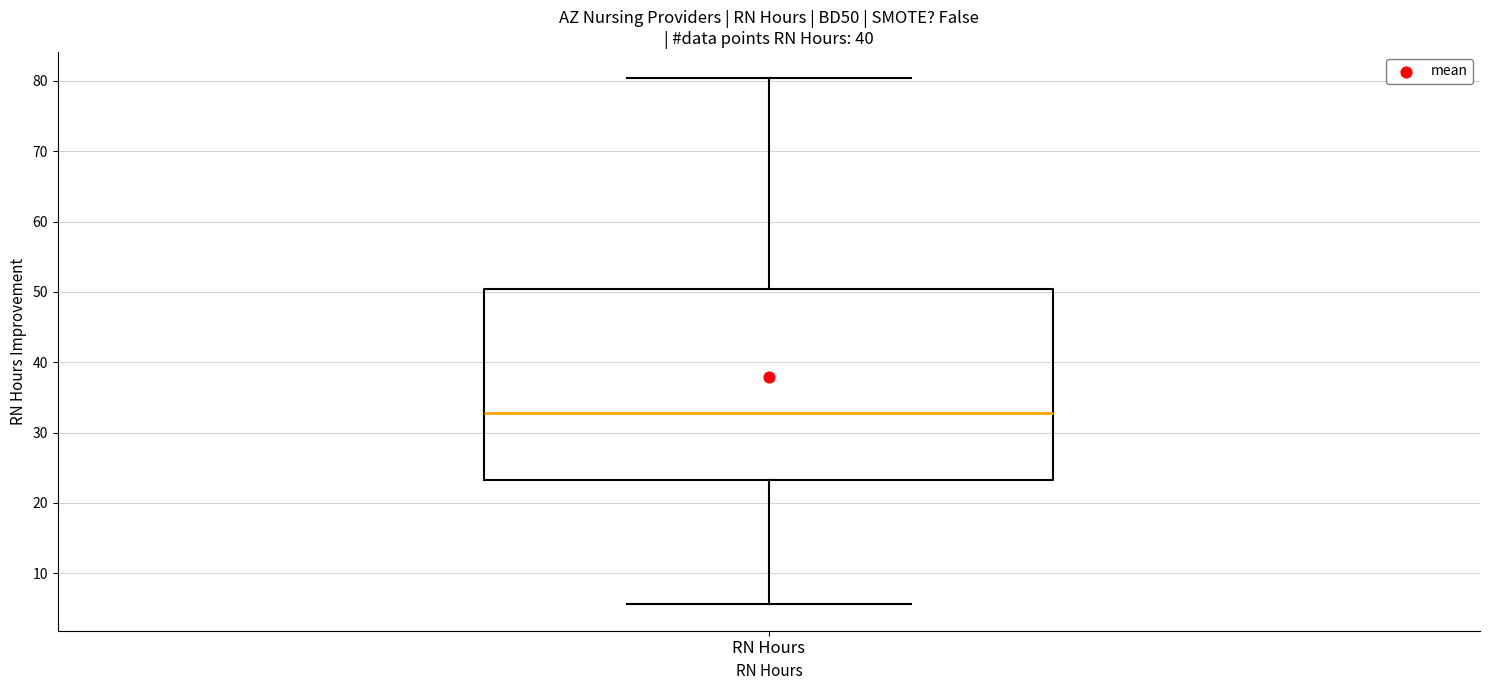

Where does the median line of the box for RN Hours sit on the y-axis? The values are not printed on the chart, so give them approximately, as read against the axis.

33